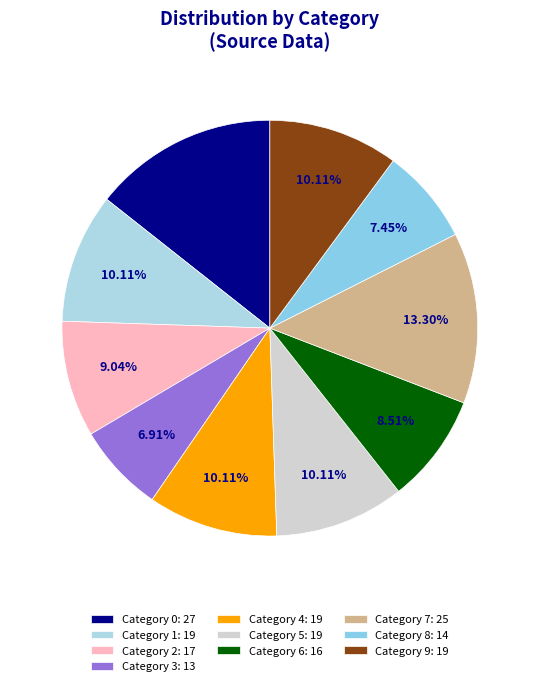

How many slices are in this pie chart?

10